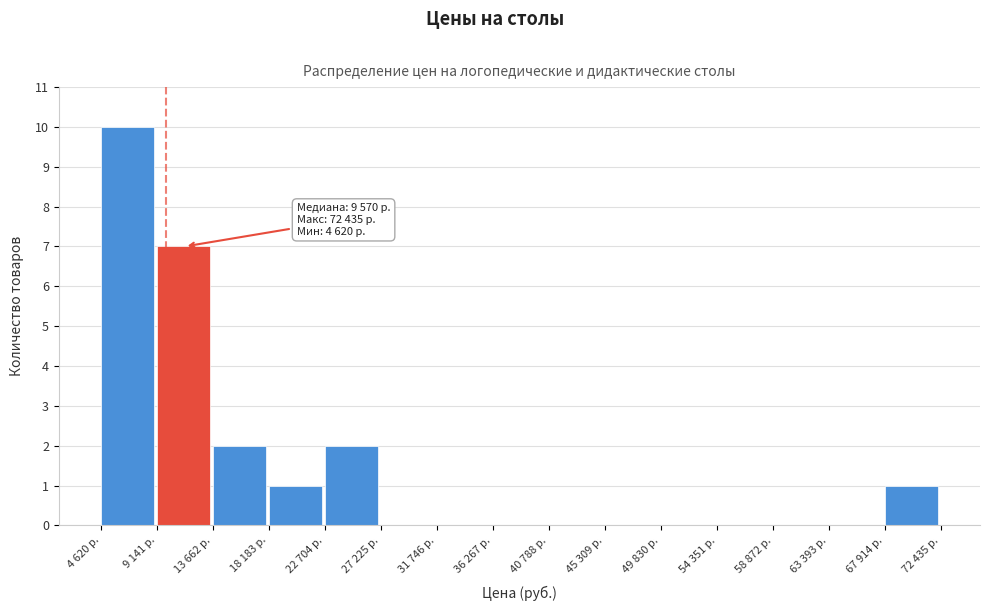

Reading right to left, list all the values displayed in this chart.

67 914 р.=1	63 393 р.=0	58 872 р.=0	54 351 р.=0	49 830 р.=0	45 309 р.=0	40 788 р.=0	36 267 р.=0	31 746 р.=0	27 225 р.=0	22 704 р.=2	18 183 р.=1	13 662 р.=2	9 141 р.=7	4 620 р.=10